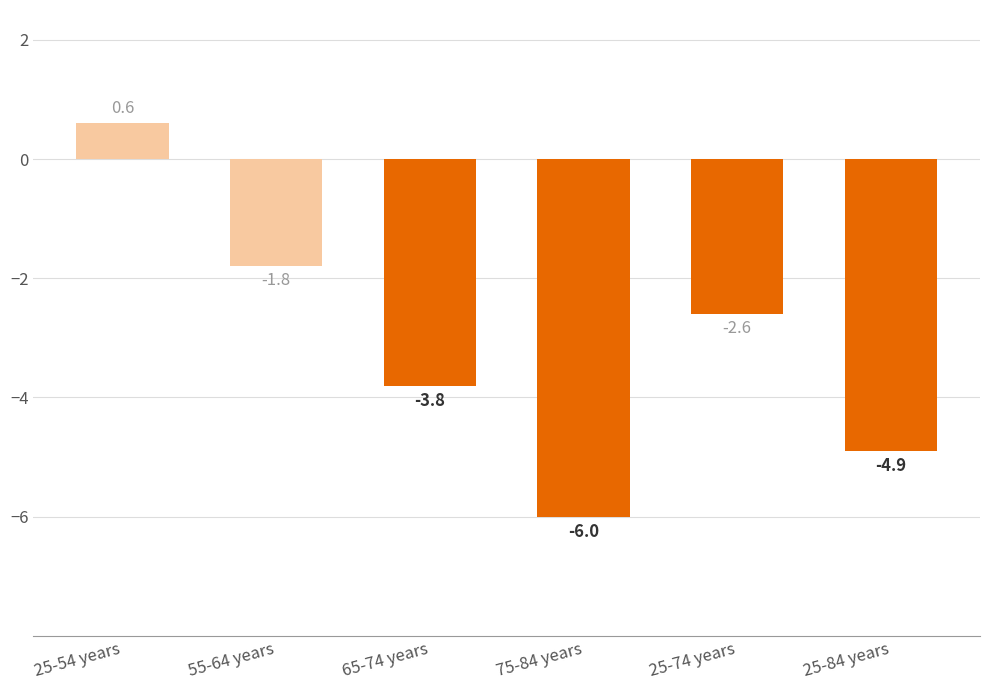

How many bars are there in total?

6